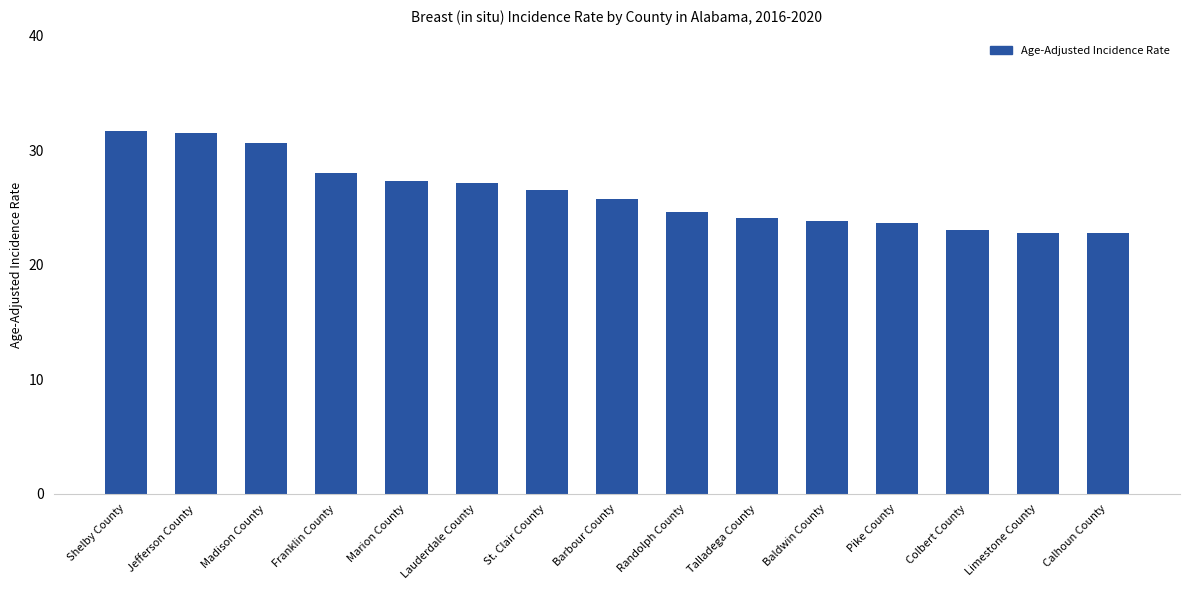

The chart shows a value of 27.1 at Lauderdale County. True or false?

True